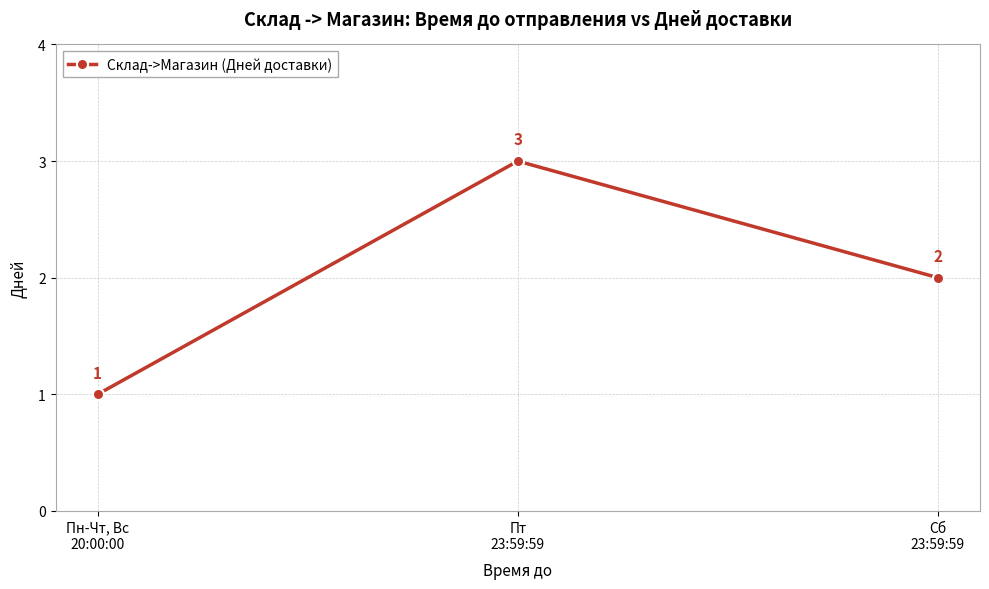

What is the sum of all values?

6